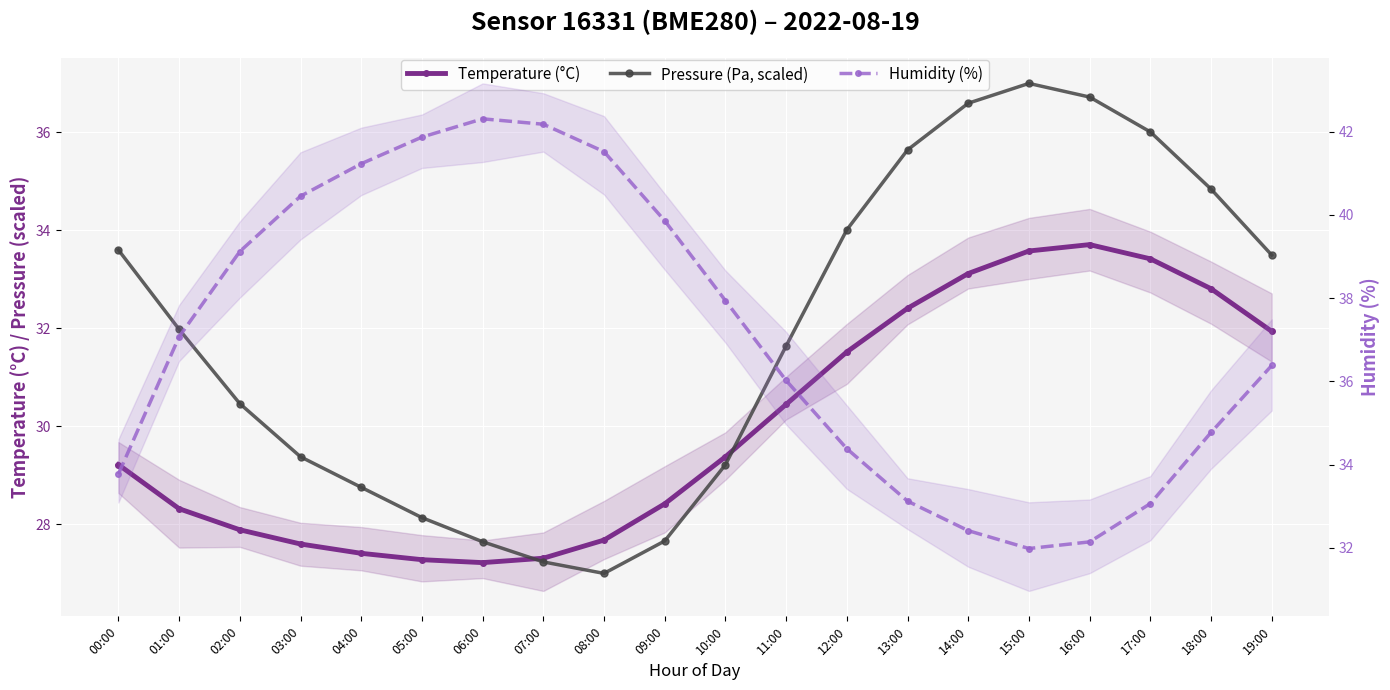

What is the sum of all Humidity (%) values?

741.6